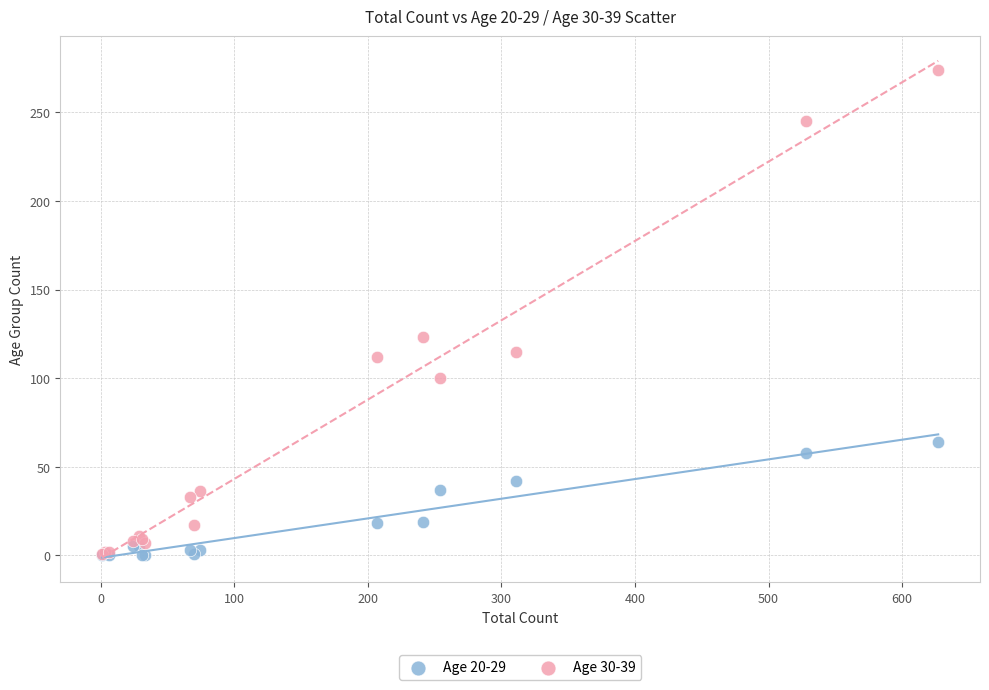

Across all series, what Y value is closest to 137?

123